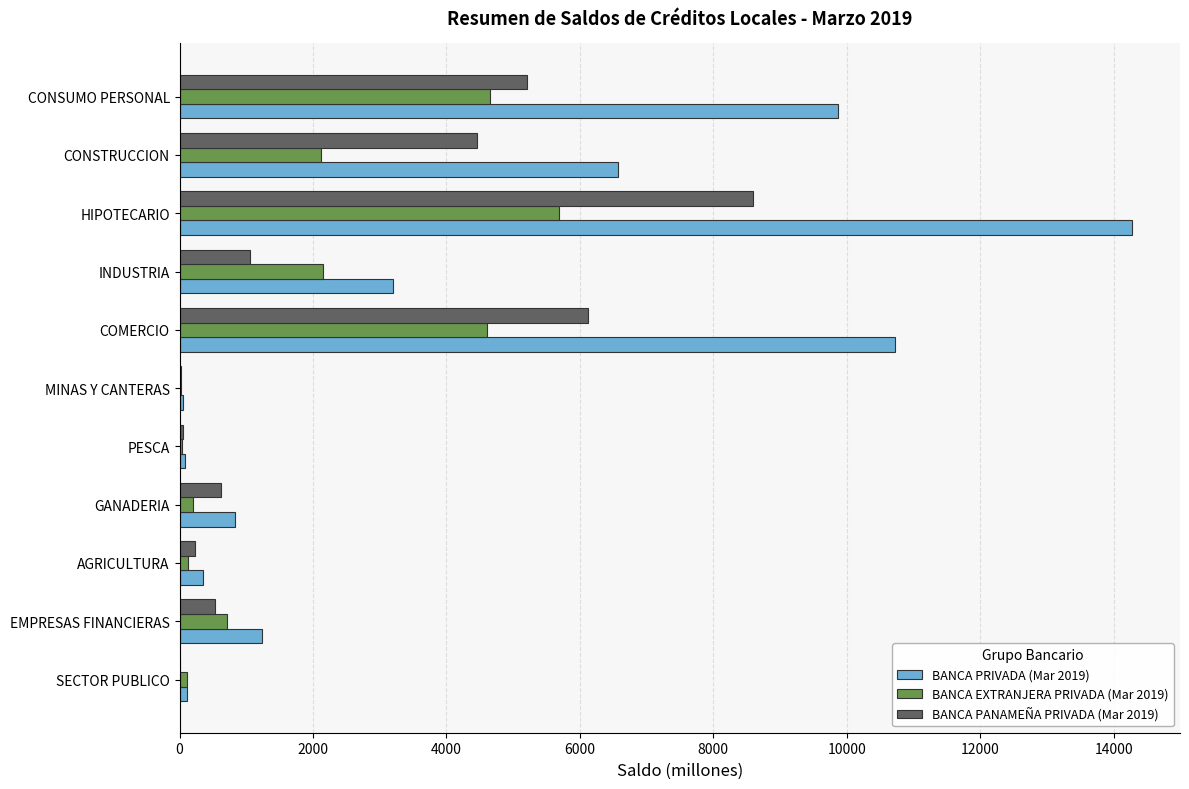

At which category does the chart reach its peak across all series?

HIPOTECARIO